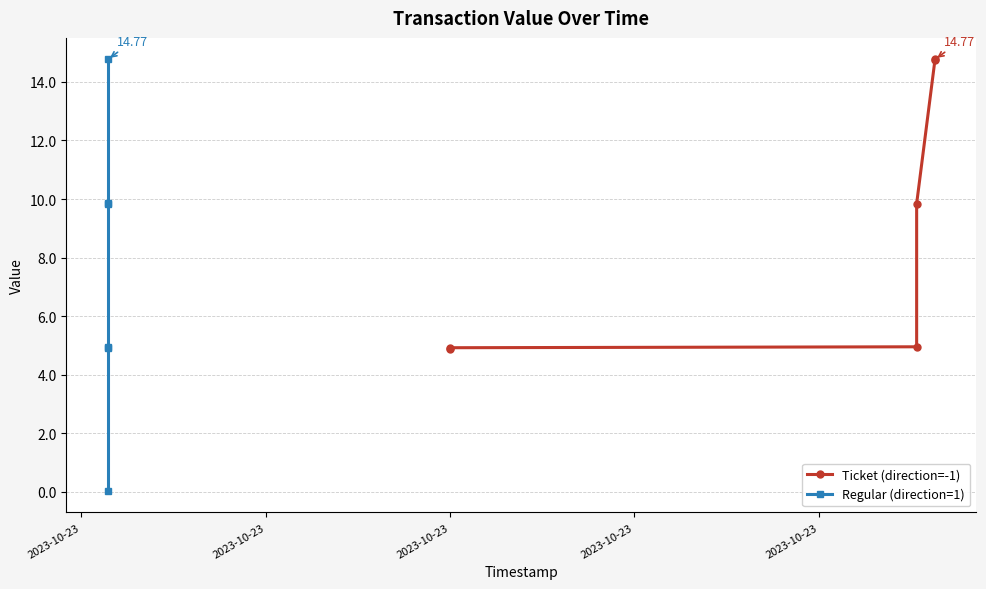

What is the sum of all Regular (direction=1) values?

44.4